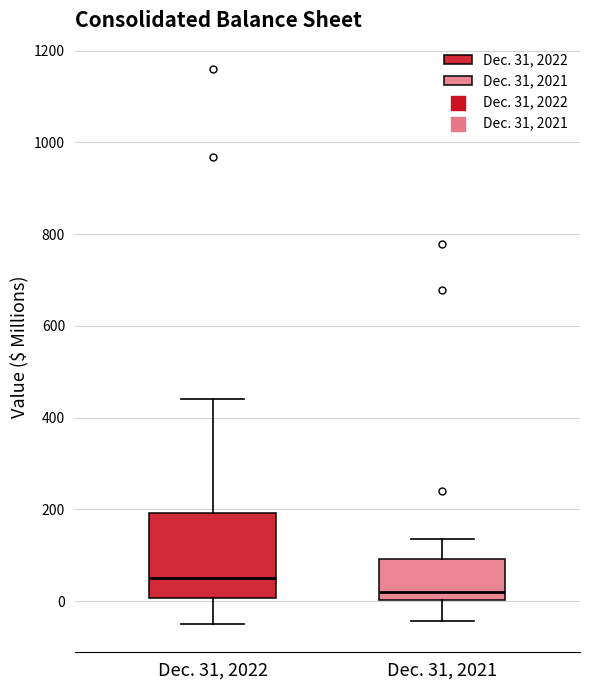

Which box has the lowest median line?

Dec. 31, 2021